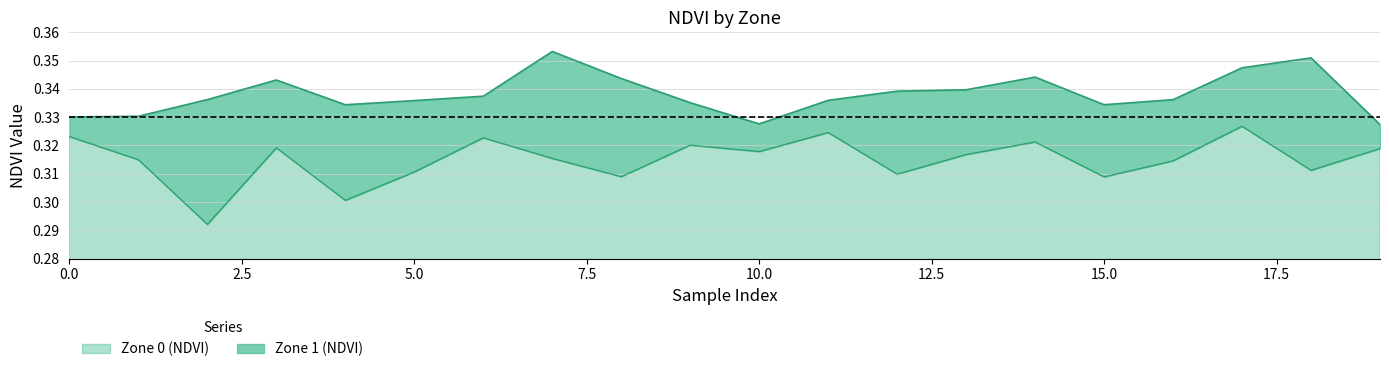

List the labels in order of Zone 1 (NDVI) value, largest first.

7, 18, 17, 14, 8, 3, 13, 12, 6, 2, 16, 11, 5, 9, 15, 4, 1, 0, 10, 19